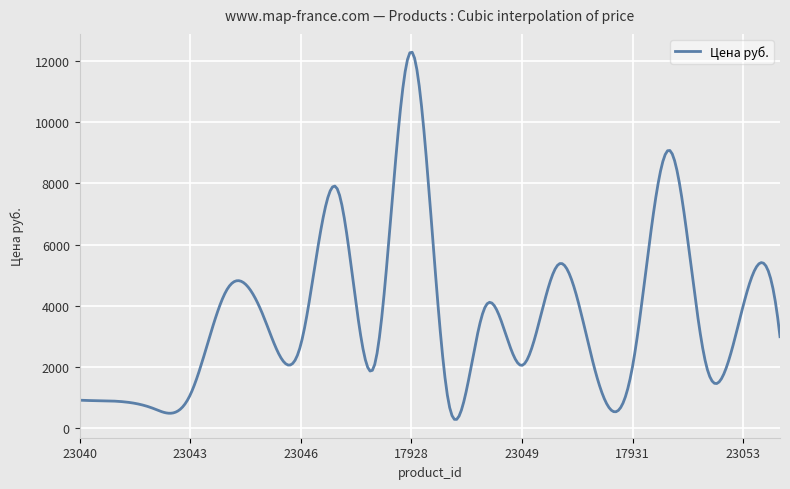

What is the maximum value shown in the chart?

12295.2